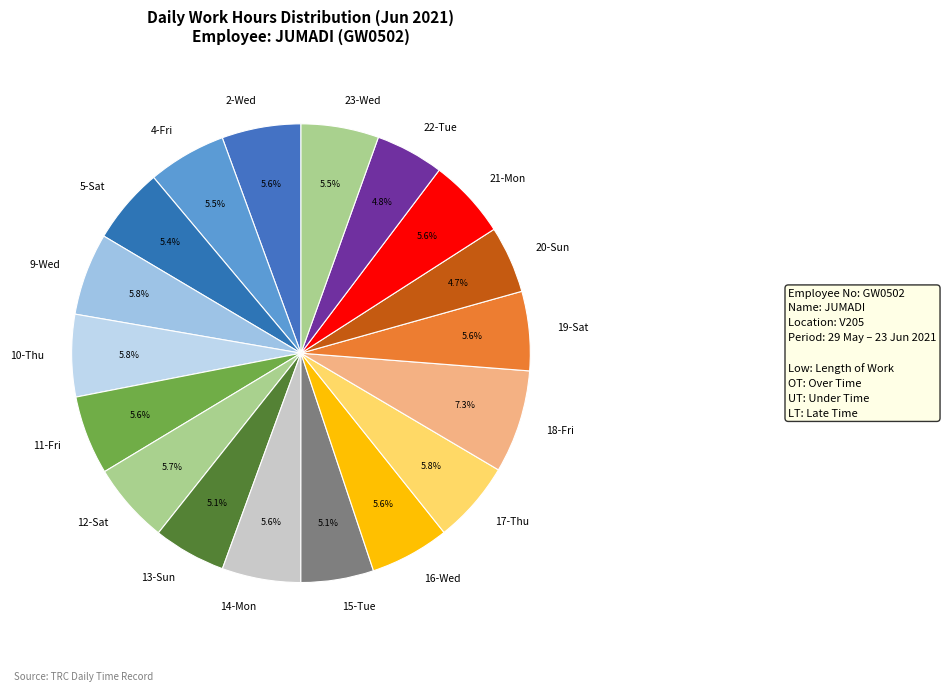

Is 4-Fri the majority of the pie?

No